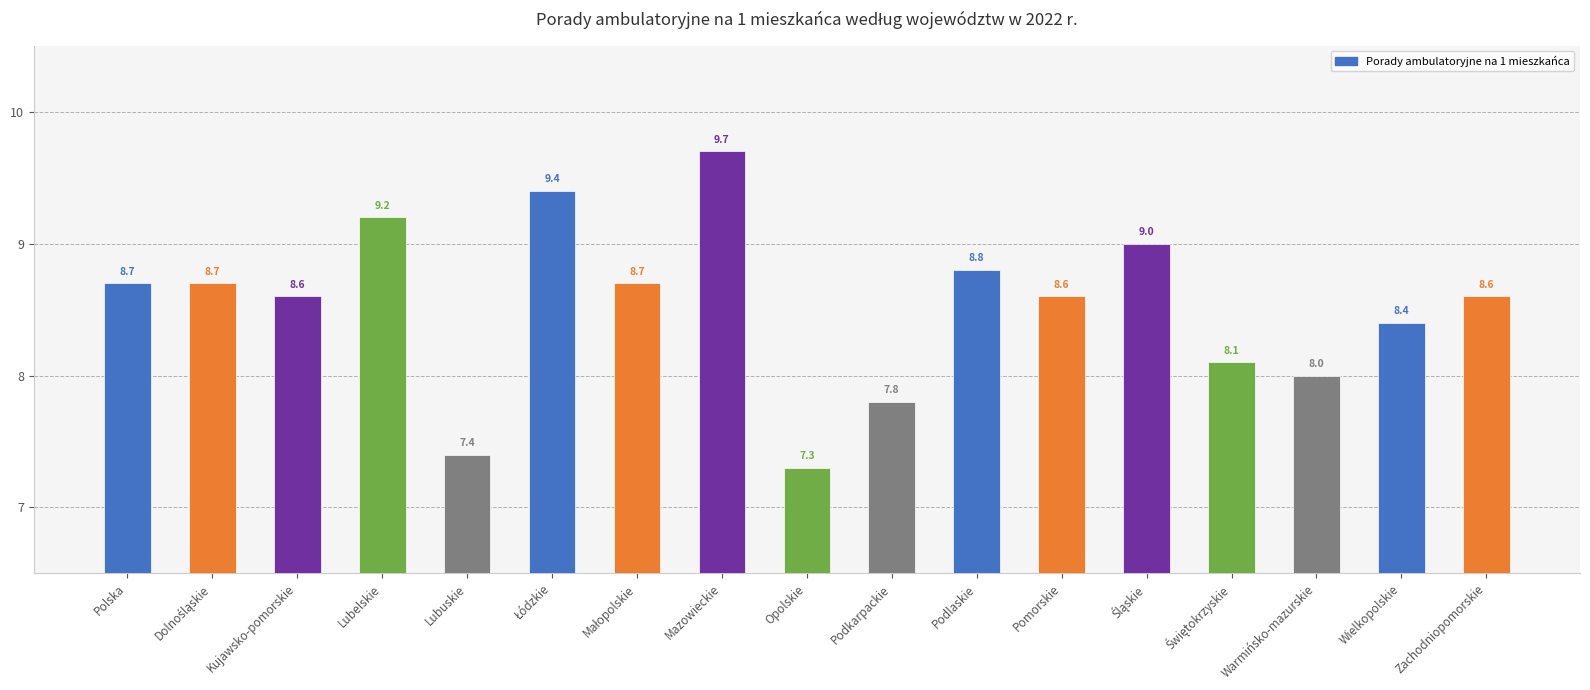

What is the label of the 3rd bar from the right?

Warmińsko-mazurskie